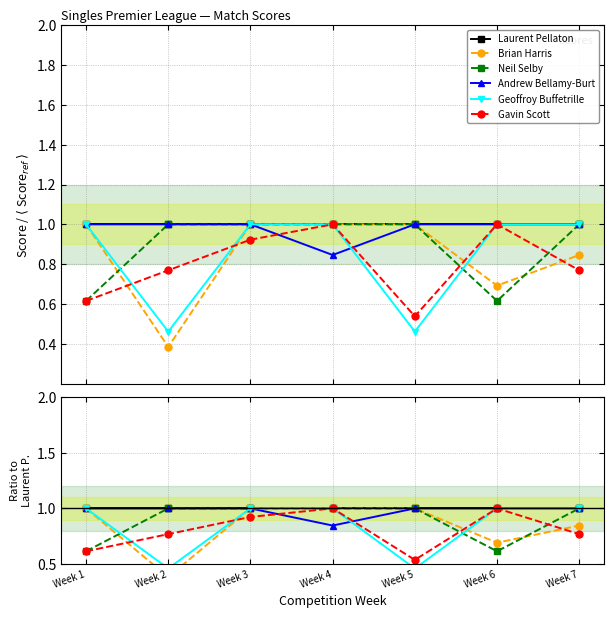

At which label does Brian Harris reach its minimum?

Week 2